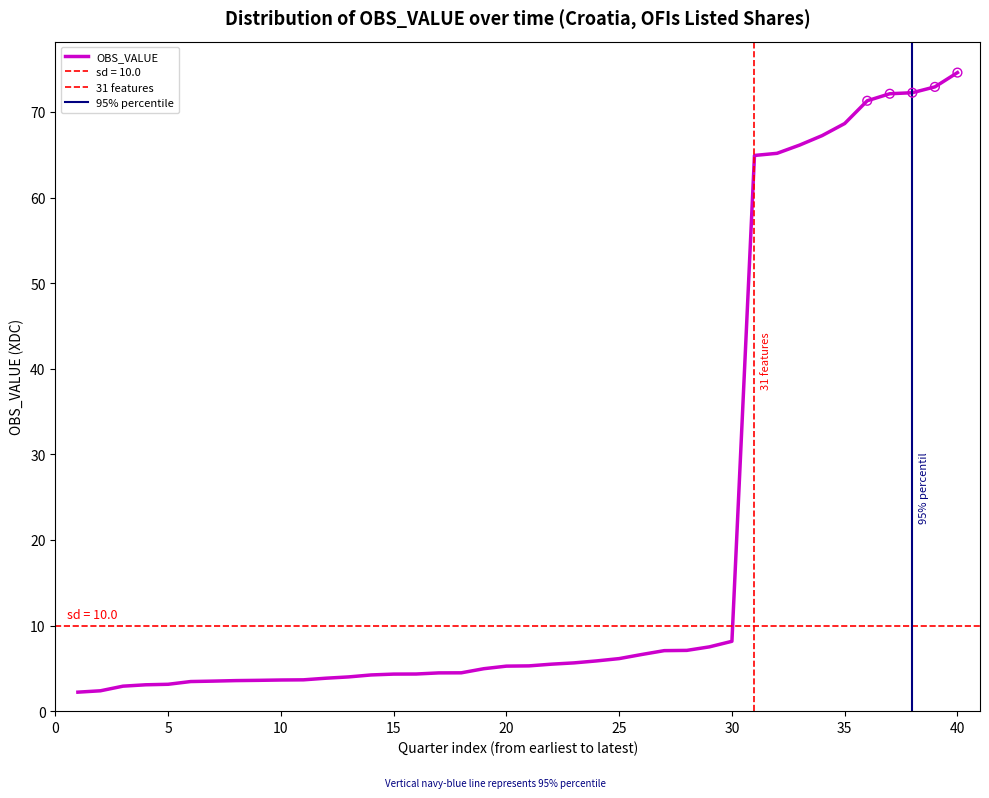

Which has a higher value, 2013-Q3 or 2014-Q3?

2014-Q3